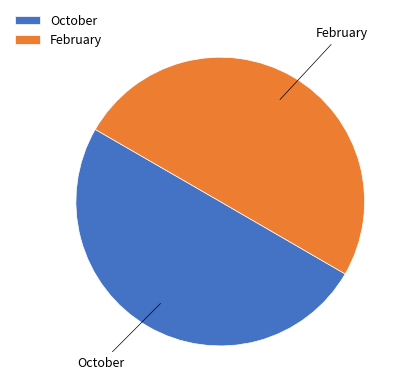

What is the ratio of the value at February to the value at October?

1.0